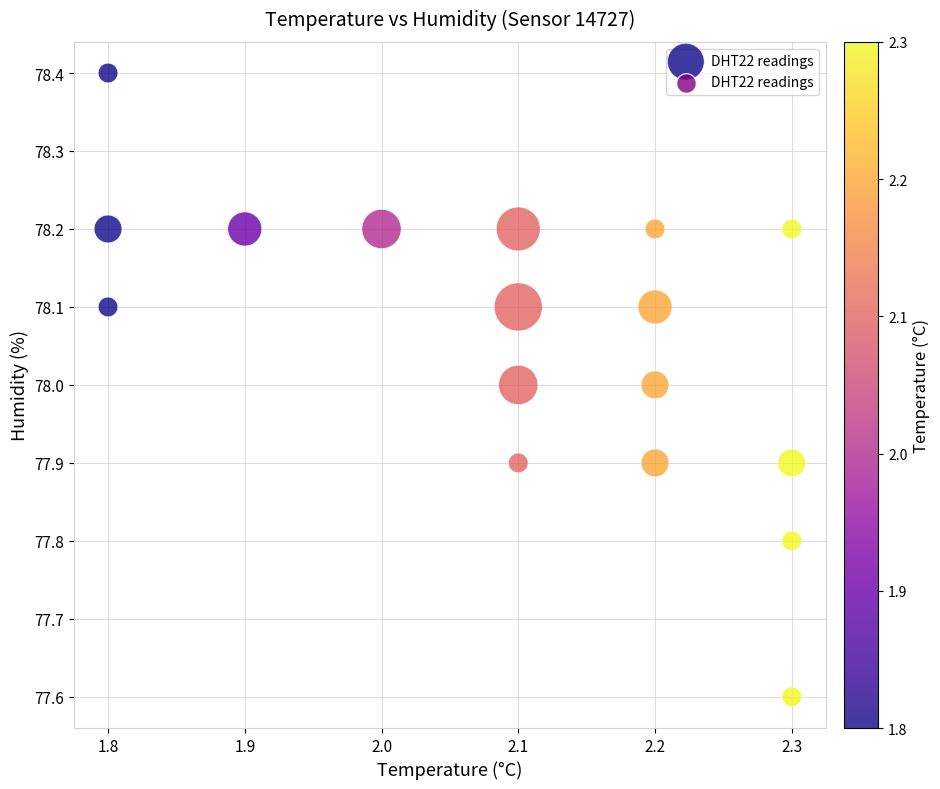

What is the range of X values (max minus min)?

0.5